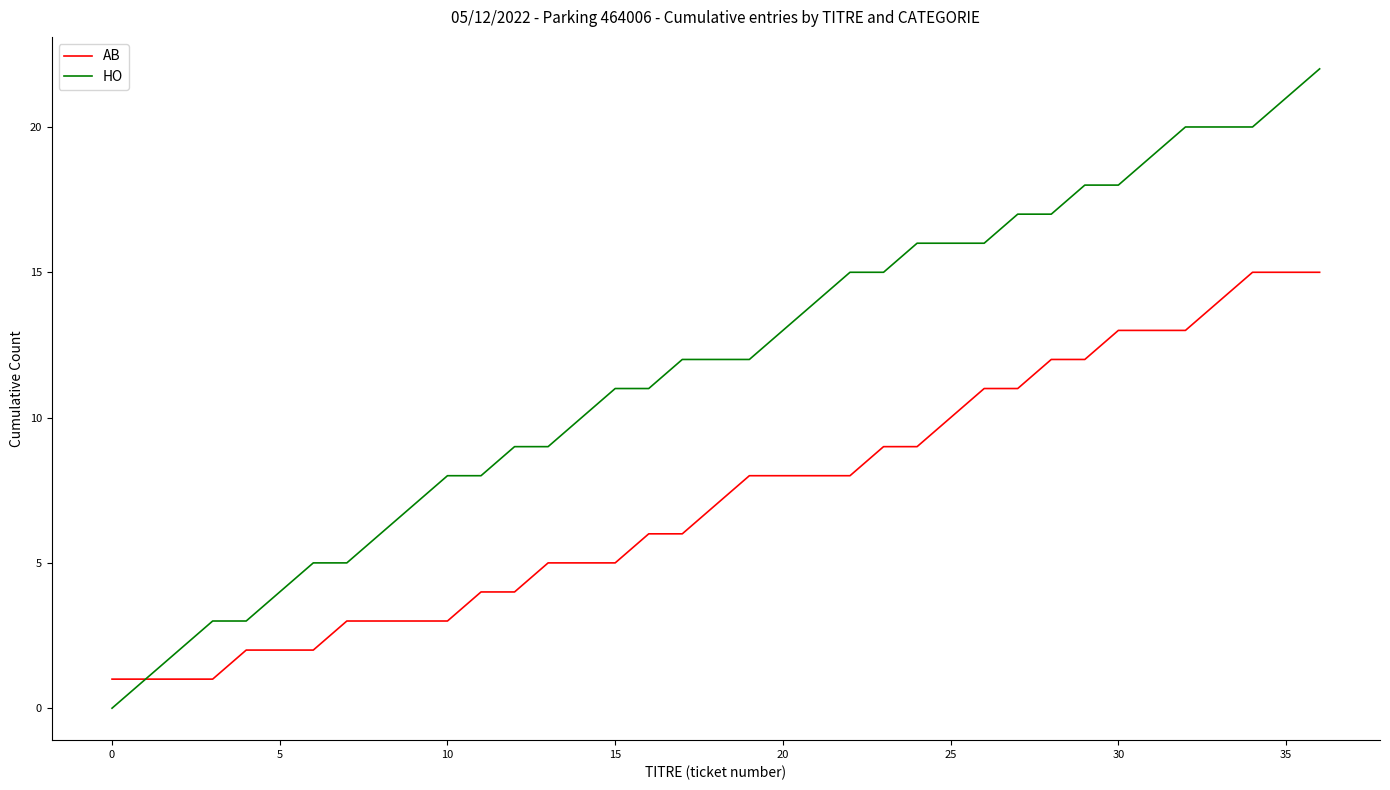

Which series has the largest total across all categories?

HO